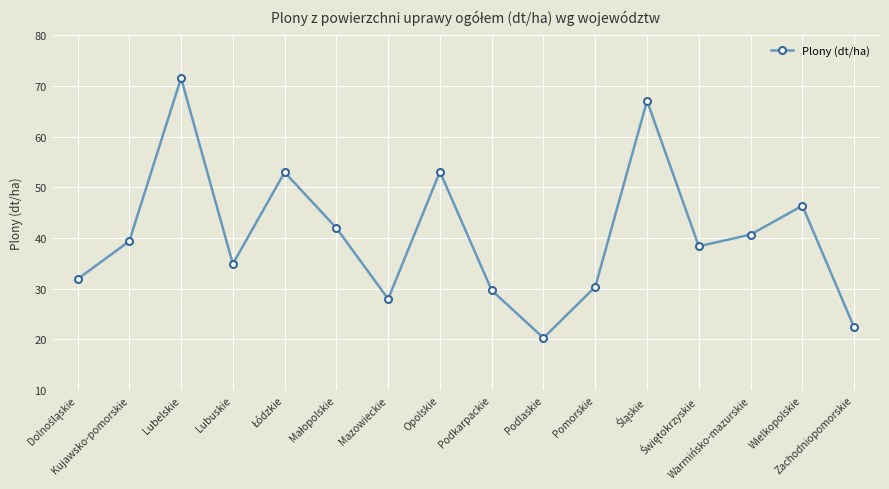

What is the difference between the second highest and second lowest values?

44.7